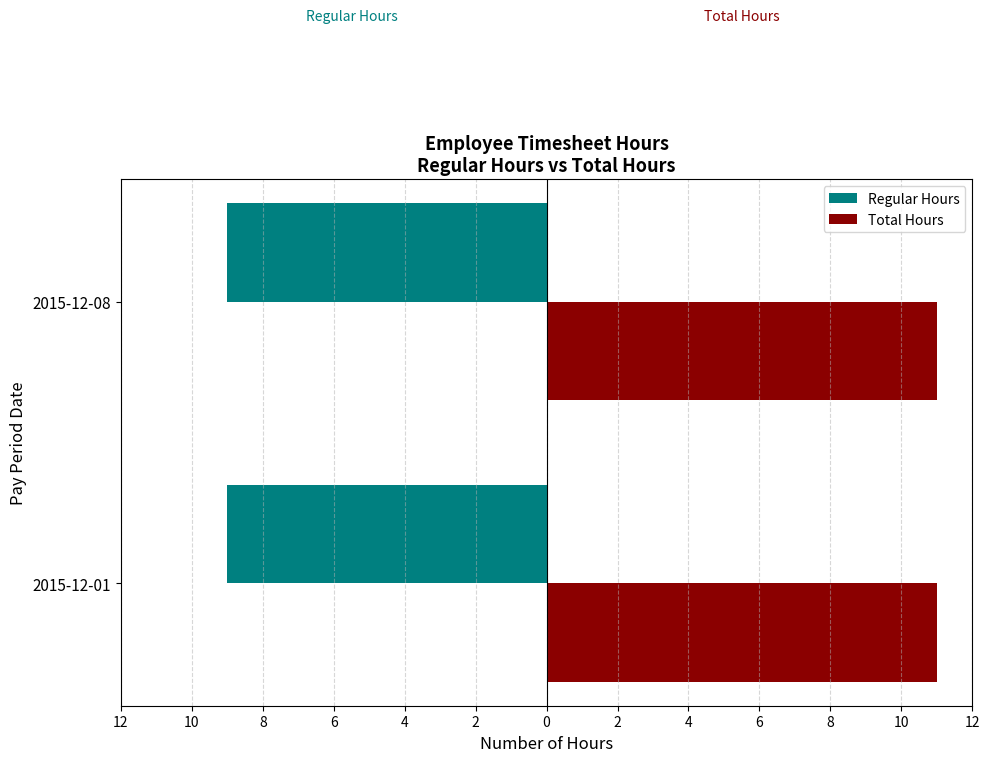

Rank the categories by Regular Hours value from highest to lowest.

2015-12-01, 2015-12-08